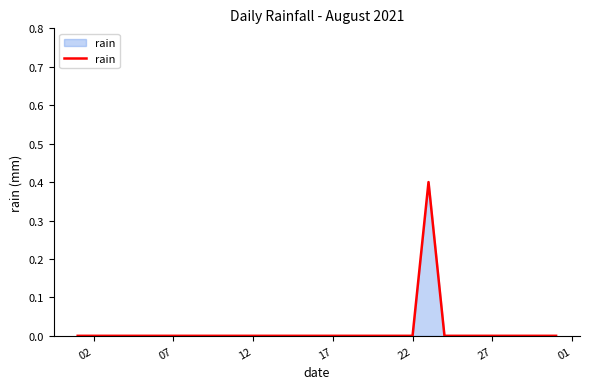

What is the difference between the maximum and minimum values?

0.4